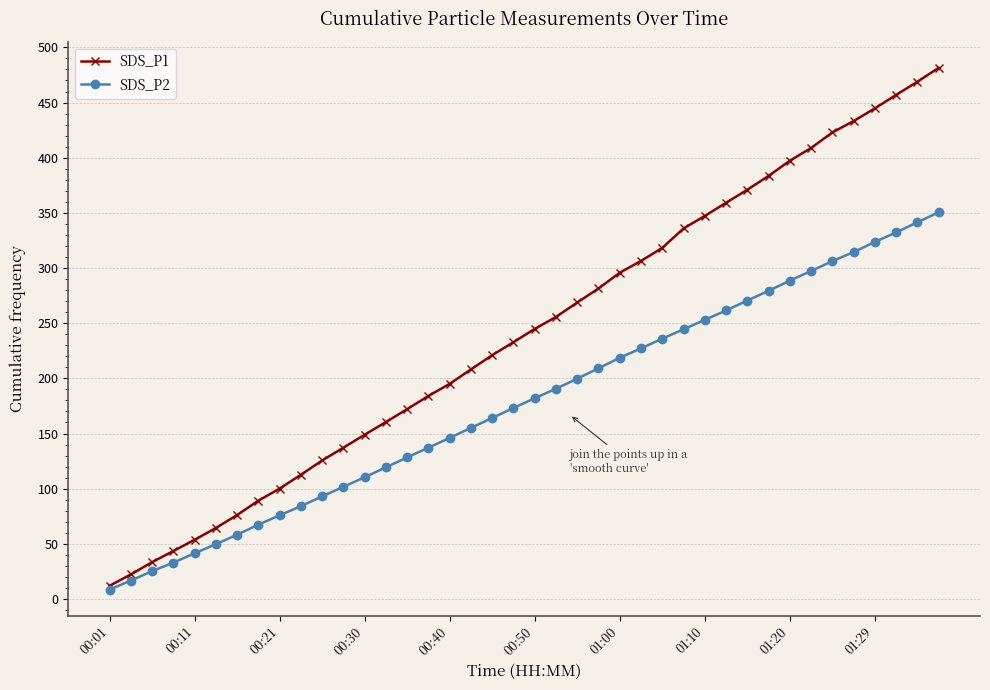

Rank the series by their average value, from lowest to highest.

SDS_P2, SDS_P1